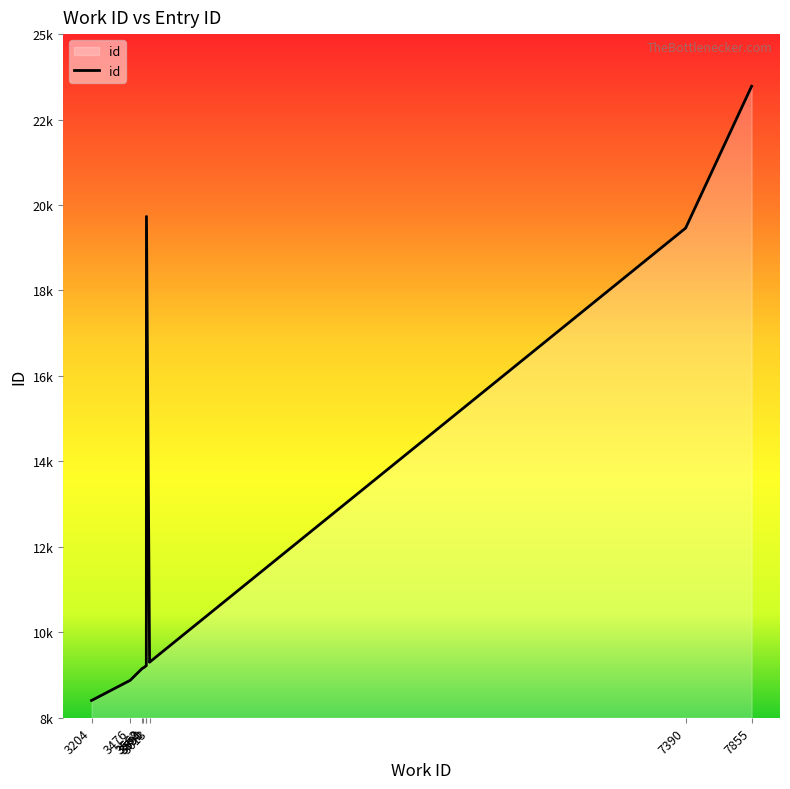

How many lines are shown in the chart?

1